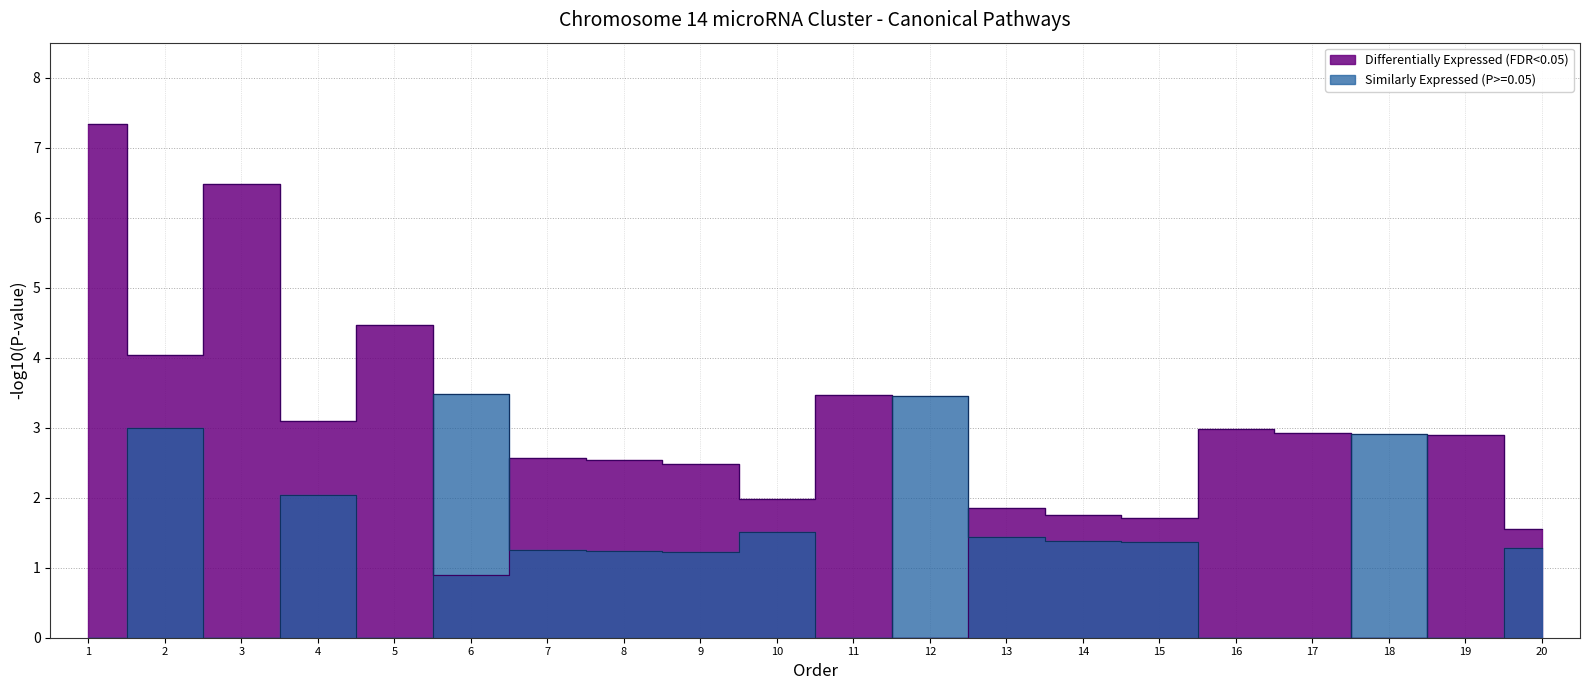

How many lines are shown in the chart?

2